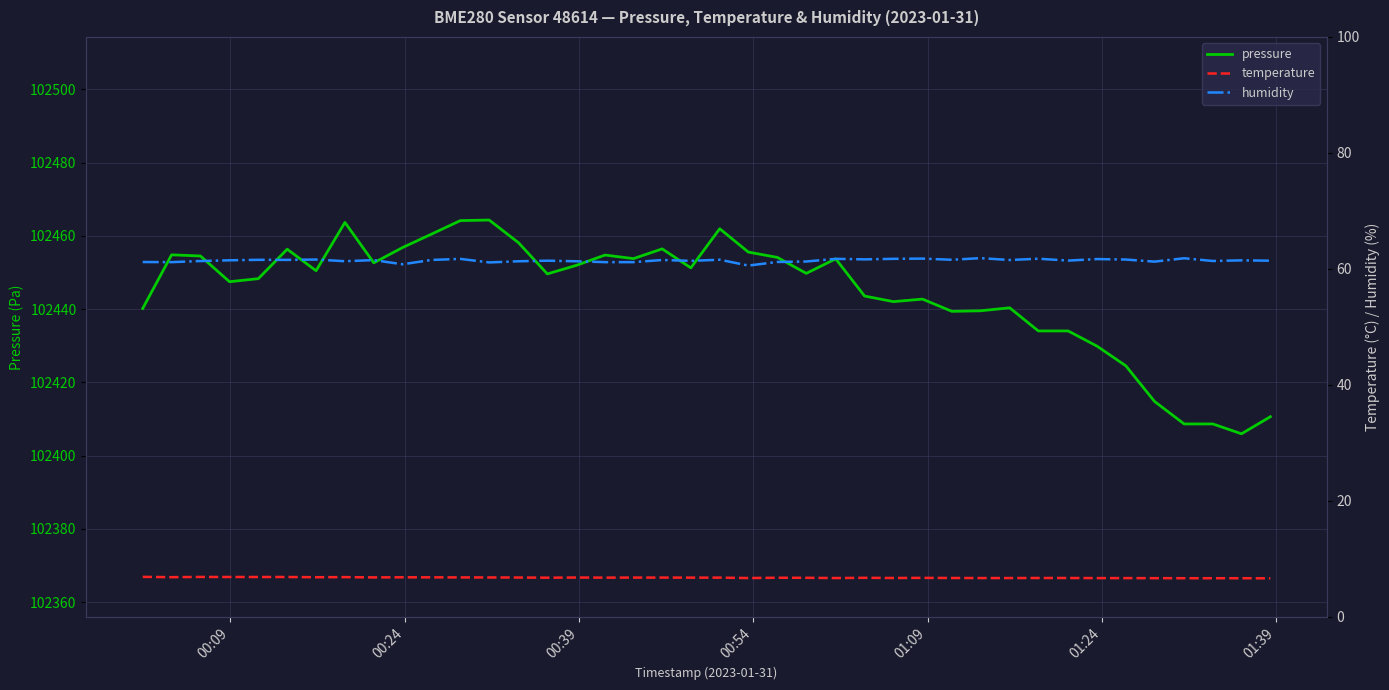

What is the highest value of the pressure series?

102464.3